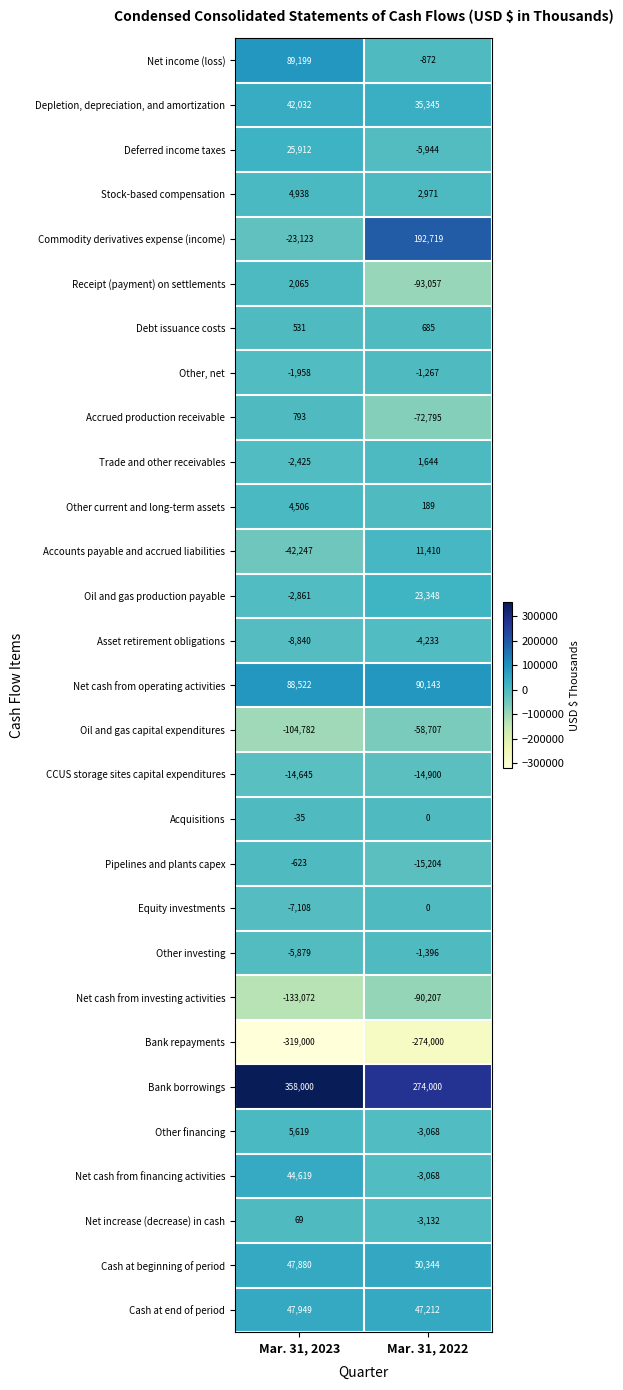

What is the maximum value for Net cash from financing activities?

44619